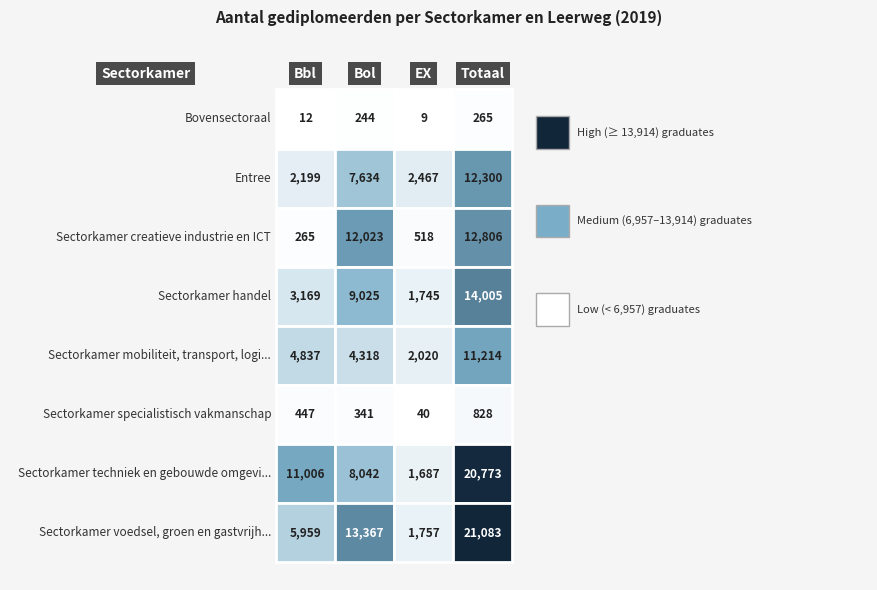

What is the total value across all series at Totaal?

93274